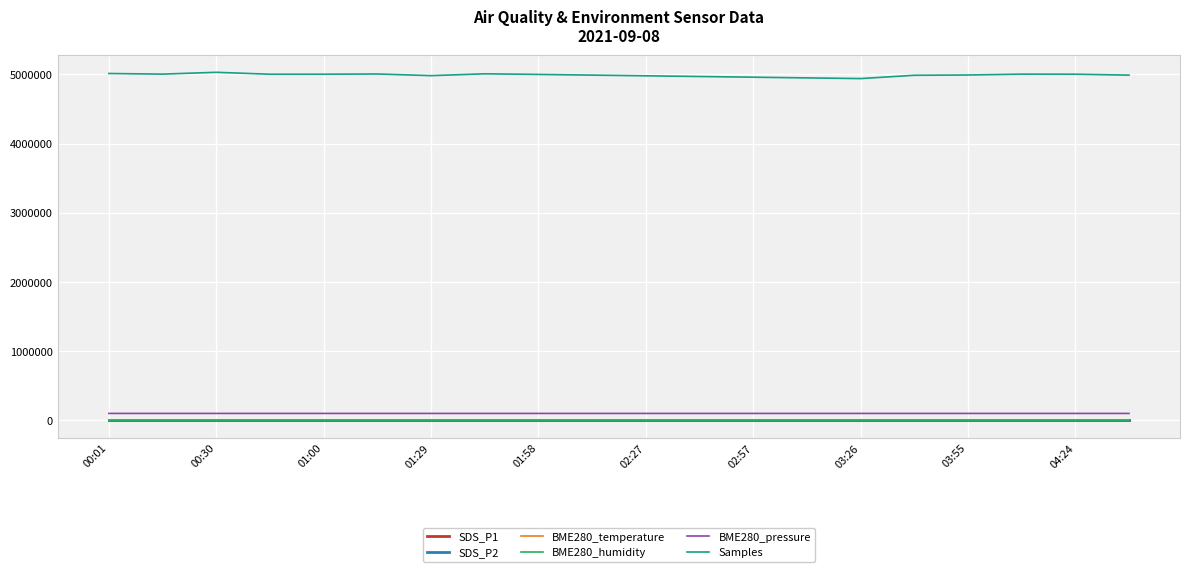

True or false: Samples and BME280_humidity intersect in this chart.

False